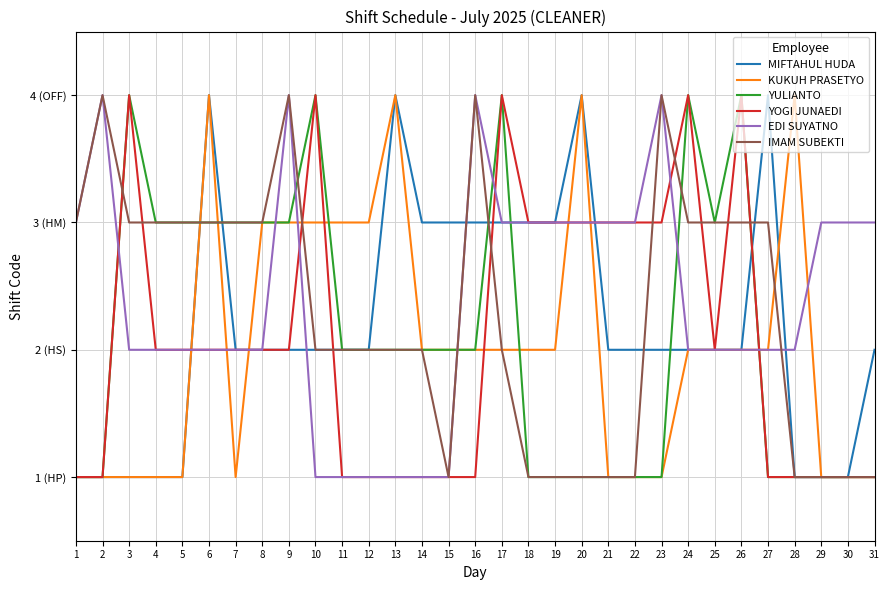

What are all the series names shown in the legend?

MIFTAHUL HUDA, KUKUH PRASETYO, YULIANTO, YOGI JUNAEDI, EDI SUYATNO, IMAM SUBEKTI